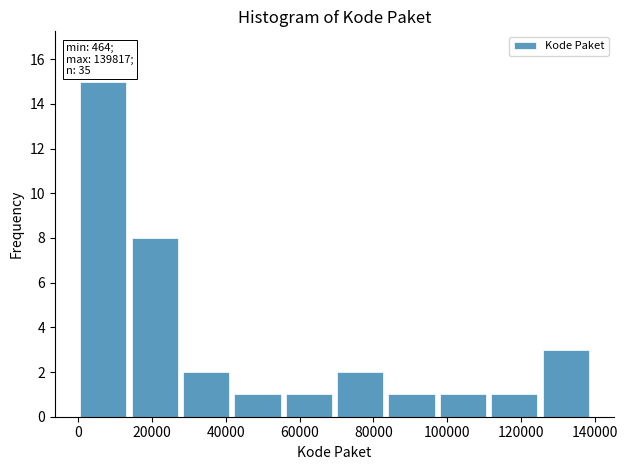

Over which range of the x-axis is the bar tallest?

0 to 14000